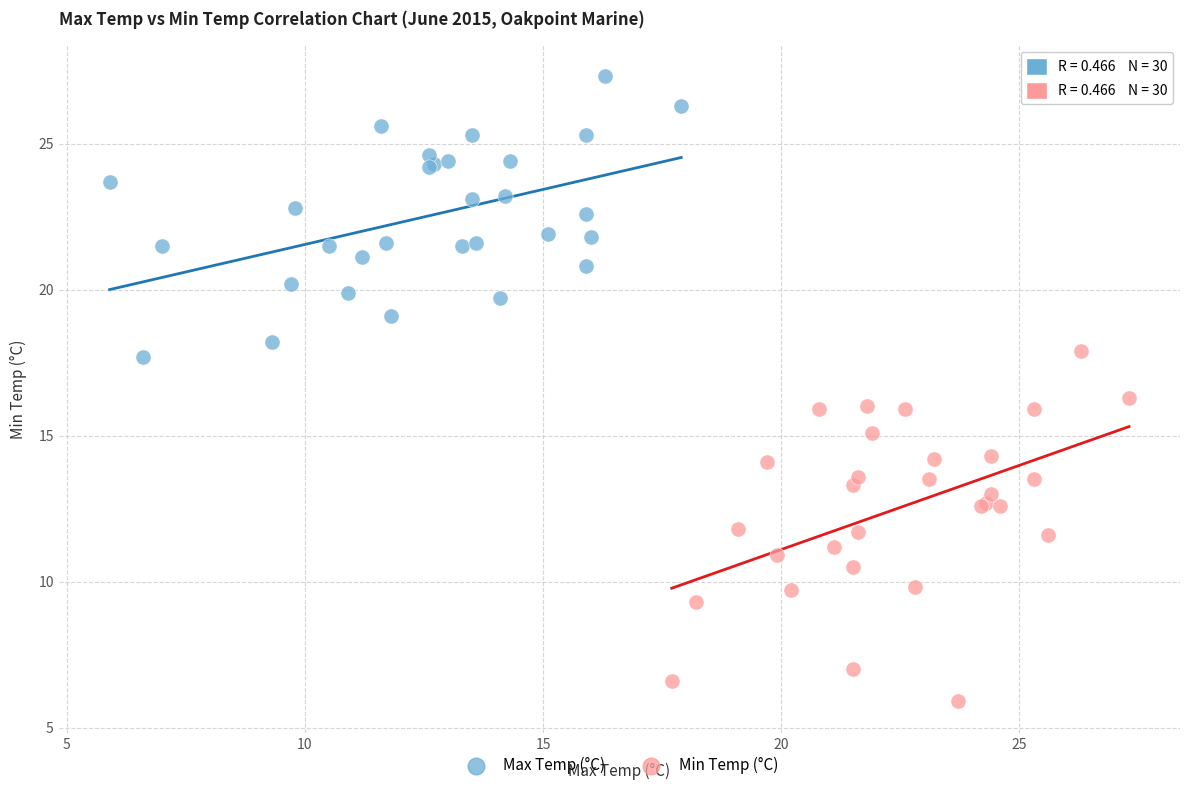

Which series contains the lowest Y value?

Min Temp (°C)